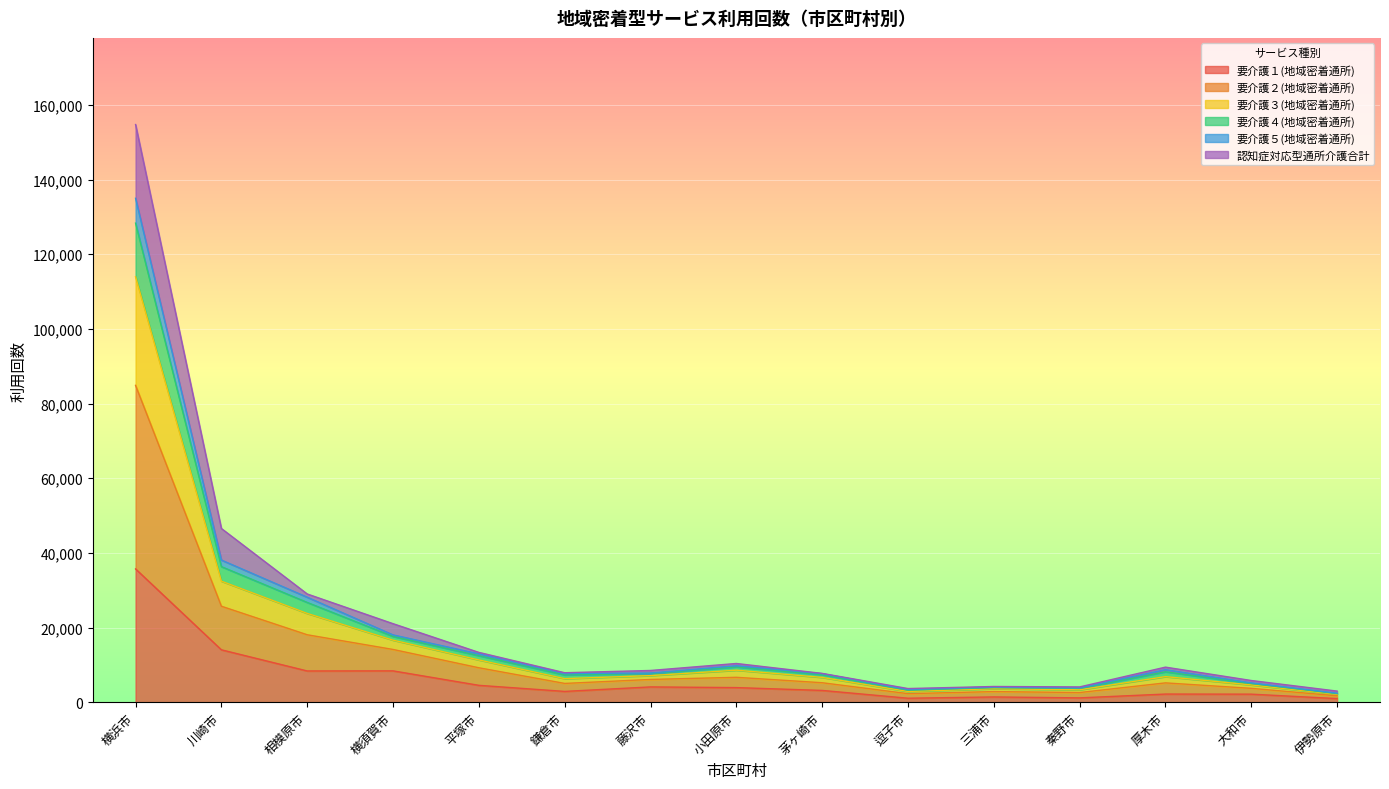

In 要介護１(地域密着通所), how many points are lower than both neighbors (excluding endpoints)?

4